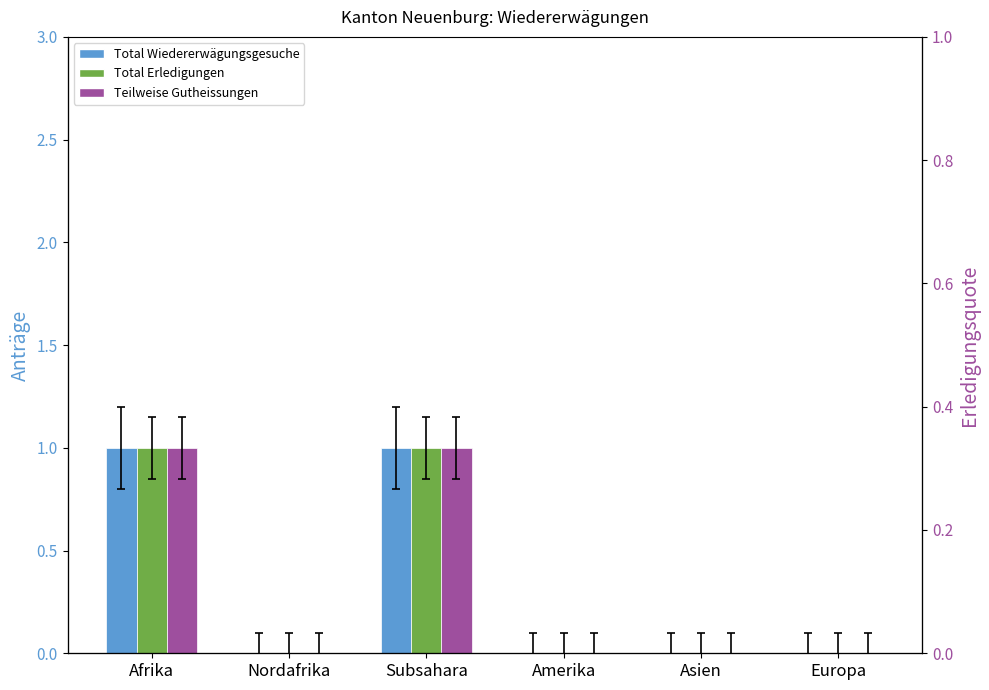

Reading left to right, extract all data points from this chart.

Total Wiedererwägungsgesuche: 1	0	1	0	0	0
Total Erledigungen: 1	0	1	0	0	0
Teilweise Gutheissungen: 1	0	1	0	0	0